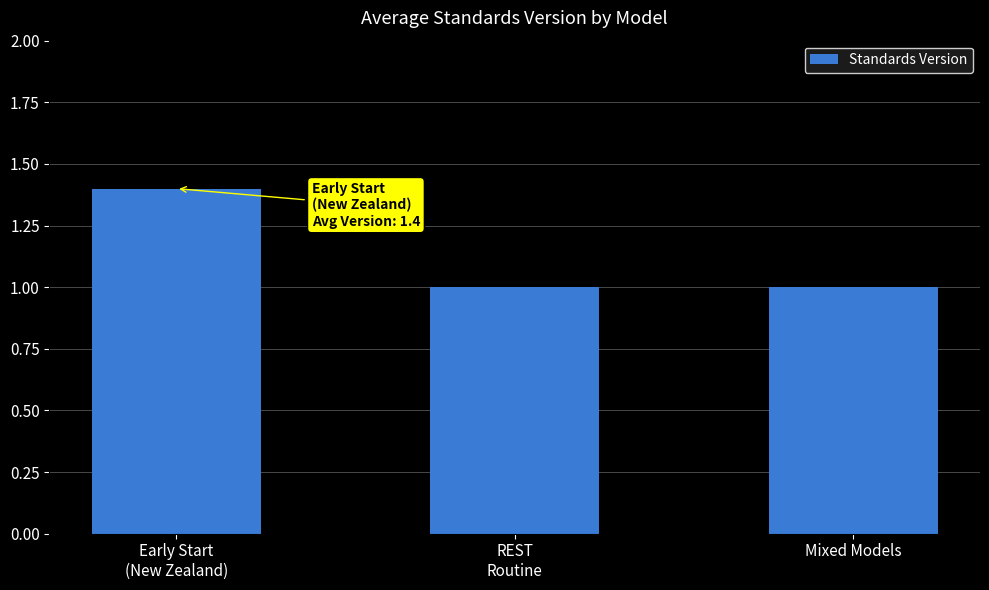

What is the change in value from Early Start
(New Zealand) to REST
Routine?

-0.4